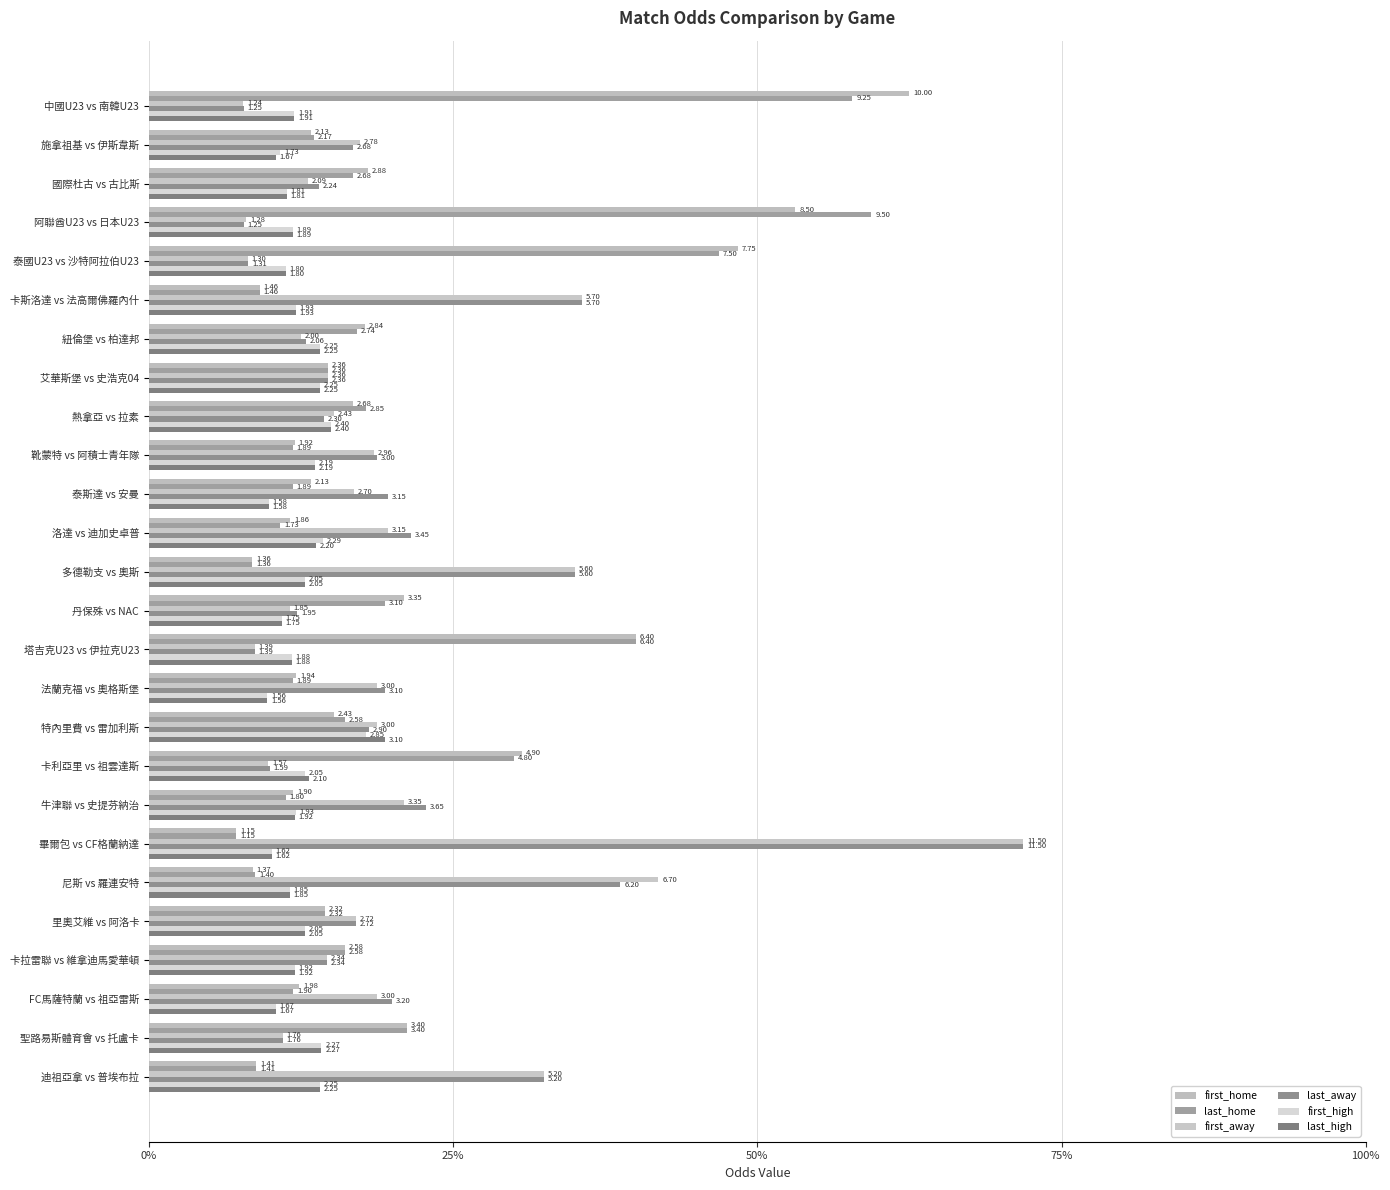

At which category does the chart reach its minimum across all series?

畢爾包 vs CF格蘭納達